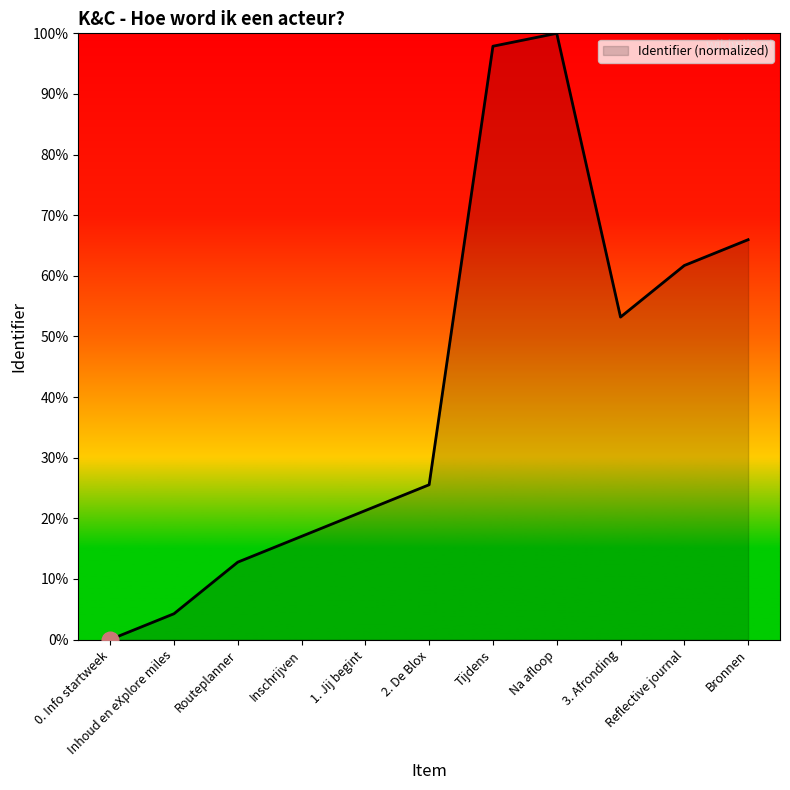

How many lines are shown in the chart?

1